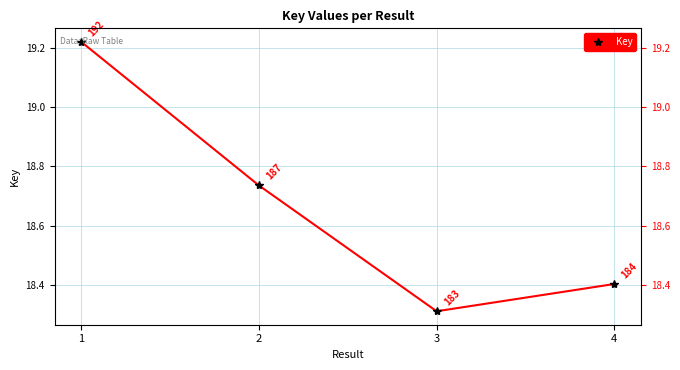

What is the value of the 2nd point from the left?

18.7